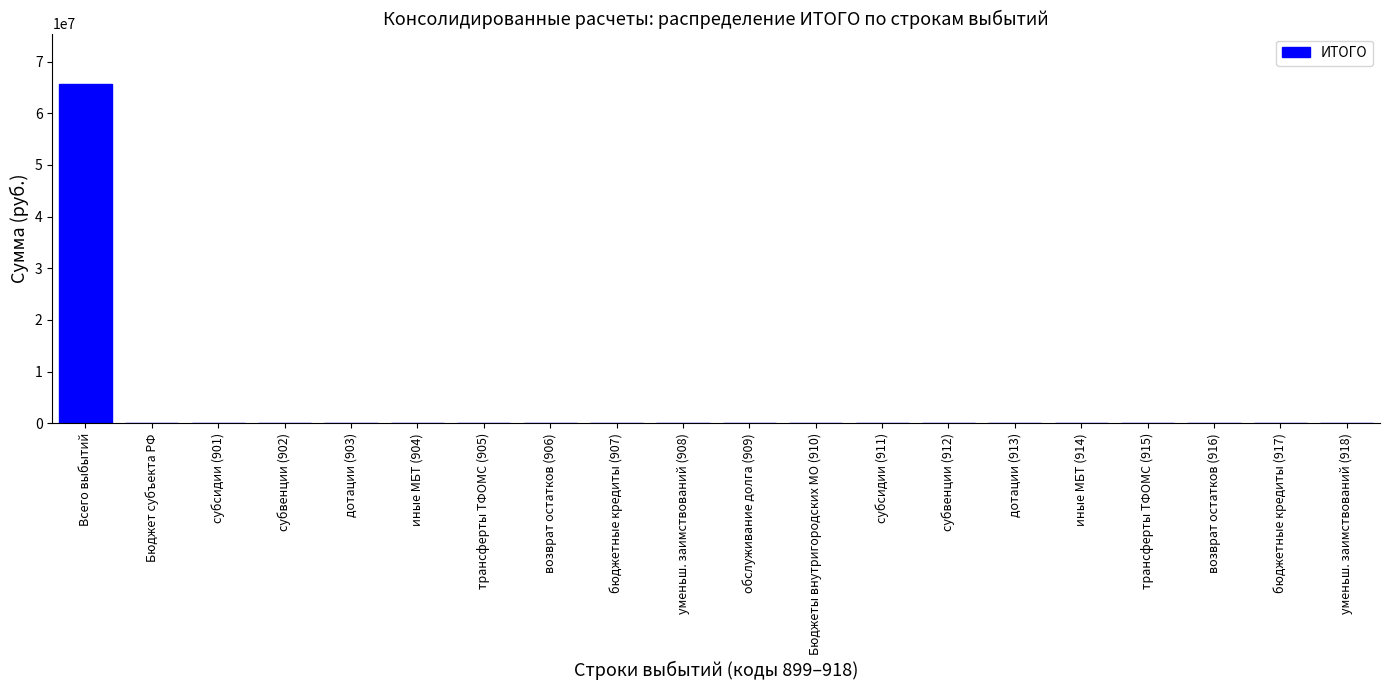

Reading left to right, extract all data points from this chart.

Всего выбытий=65581646.3	Бюджет субъекта РФ=0.0	субсидии (901)=0.0	субвенции (902)=0.0	дотации (903)=0.0	иные МБТ (904)=0.0	трансферты ТФОМС (905)=0.0	возврат остатков (906)=0.0	бюджетные кредиты (907)=0.0	уменьш. заимствований (908)=0.0	обслуживание долга (909)=0.0	Бюджеты внутригородских МО (910)=0.0	субсидии (911)=0.0	субвенции (912)=0.0	дотации (913)=0.0	иные МБТ (914)=0.0	трансферты ТФОМС (915)=0.0	возврат остатков (916)=0.0	бюджетные кредиты (917)=0.0	уменьш. заимствований (918)=0.0